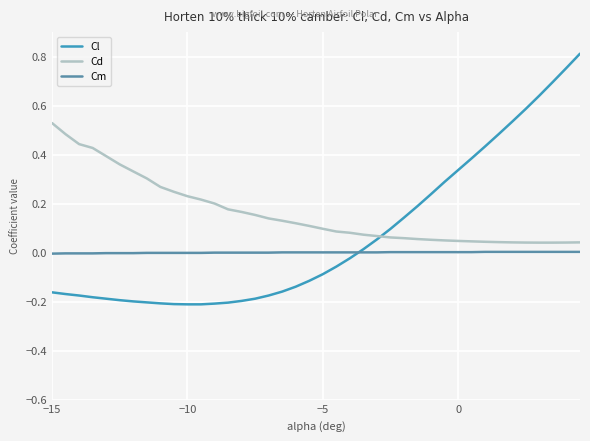

How many lines are shown in the chart?

3